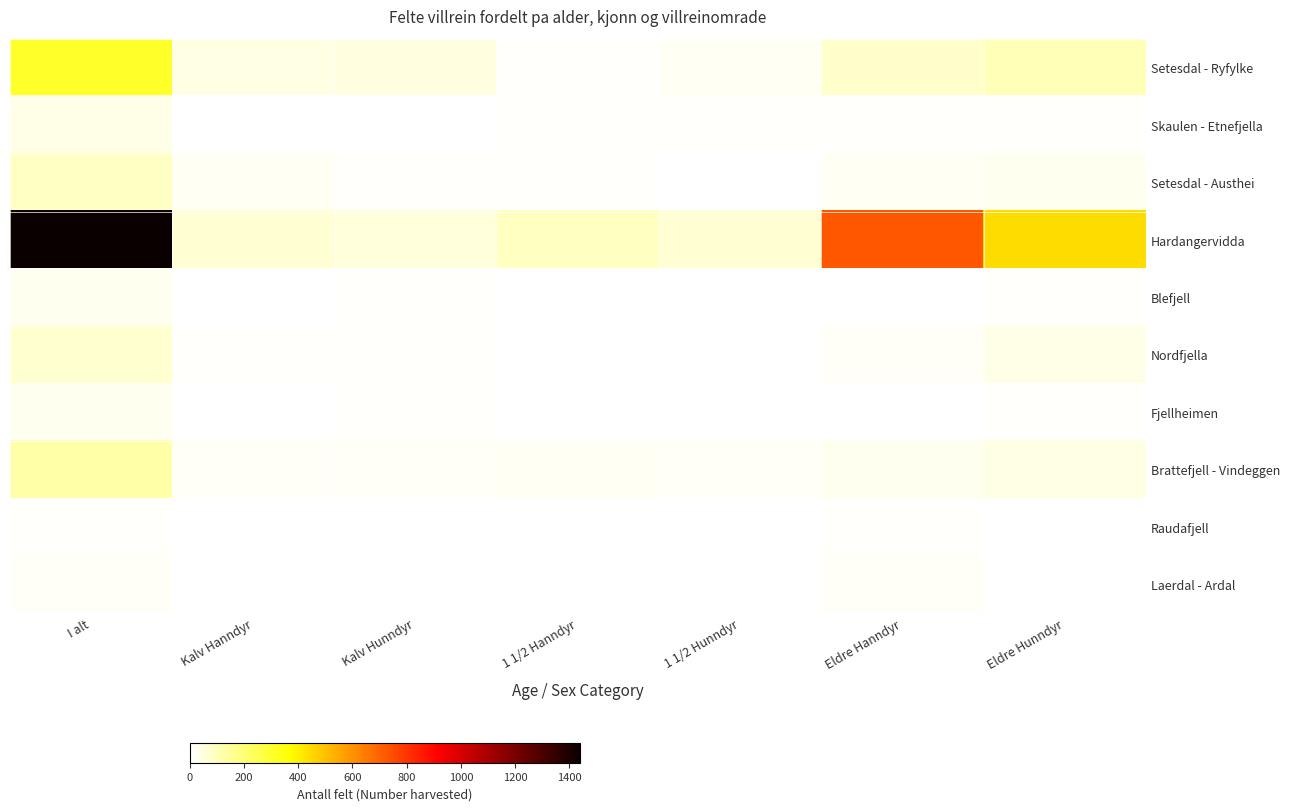

What is the total value across all series at Kalv Hanndyr?

155